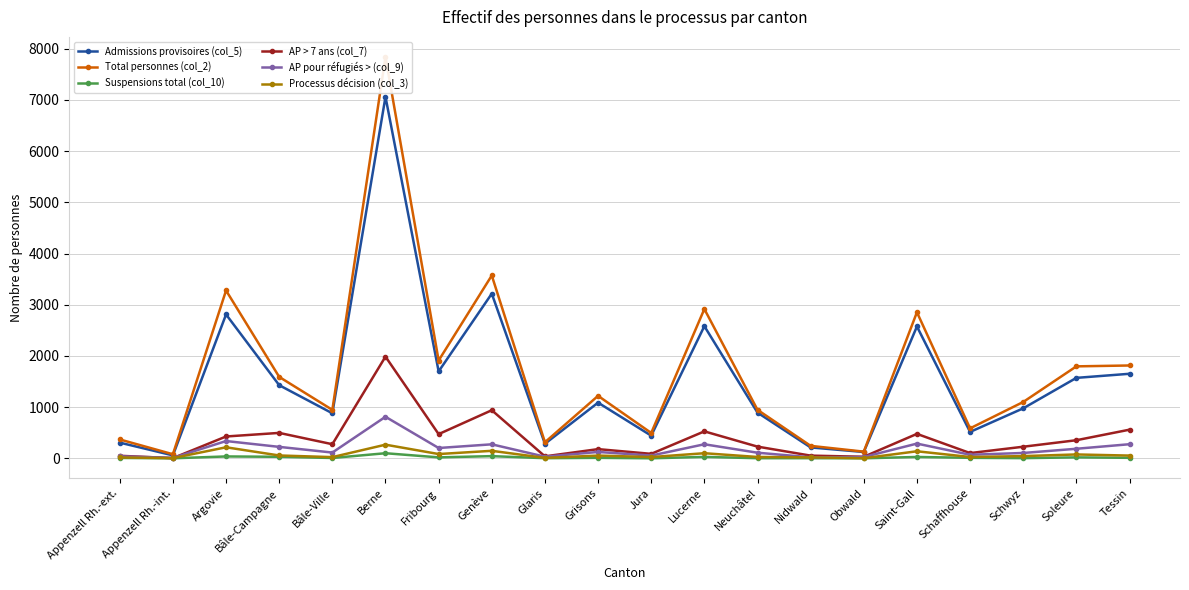

True or false: Suspensions total (col_10) and AP pour réfugiés > (col_9) cross at least once.

False